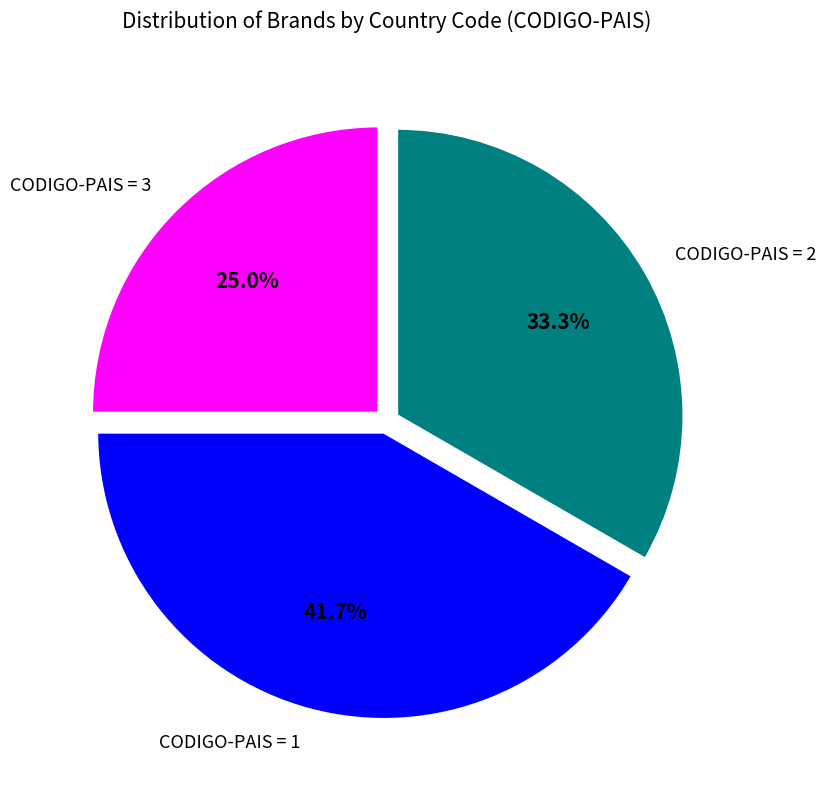

Between CODIGO-PAIS = 2 and CODIGO-PAIS = 1, which is larger?

CODIGO-PAIS = 1